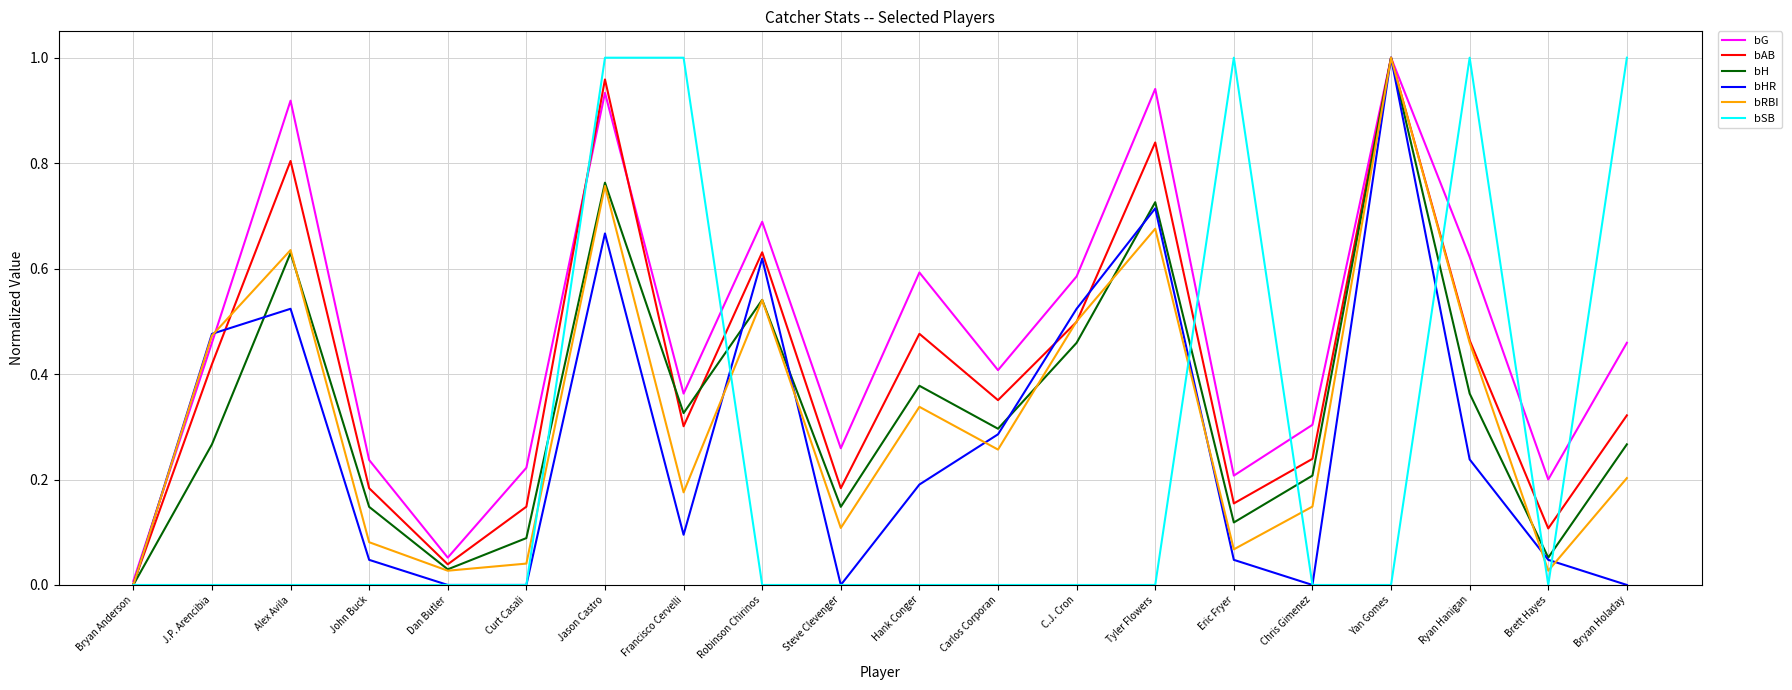

Rank the series at Bryan Holaday from lowest to highest value.

bHR, bRBI, bH, bAB, bG, bSB